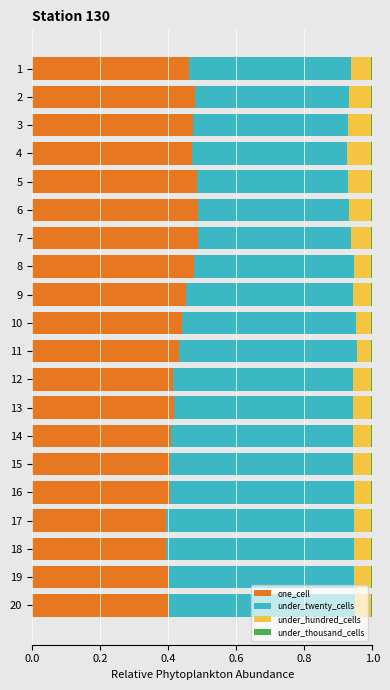

Is it true that one_cell equals 0.2 at 11?

False